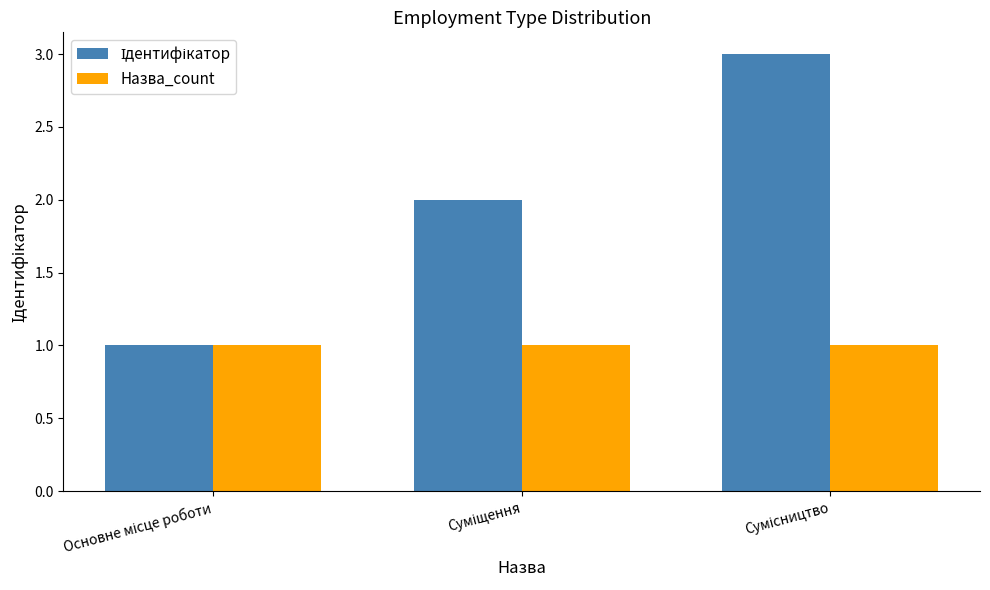

At how many categories does at least one series exceed 1?

2